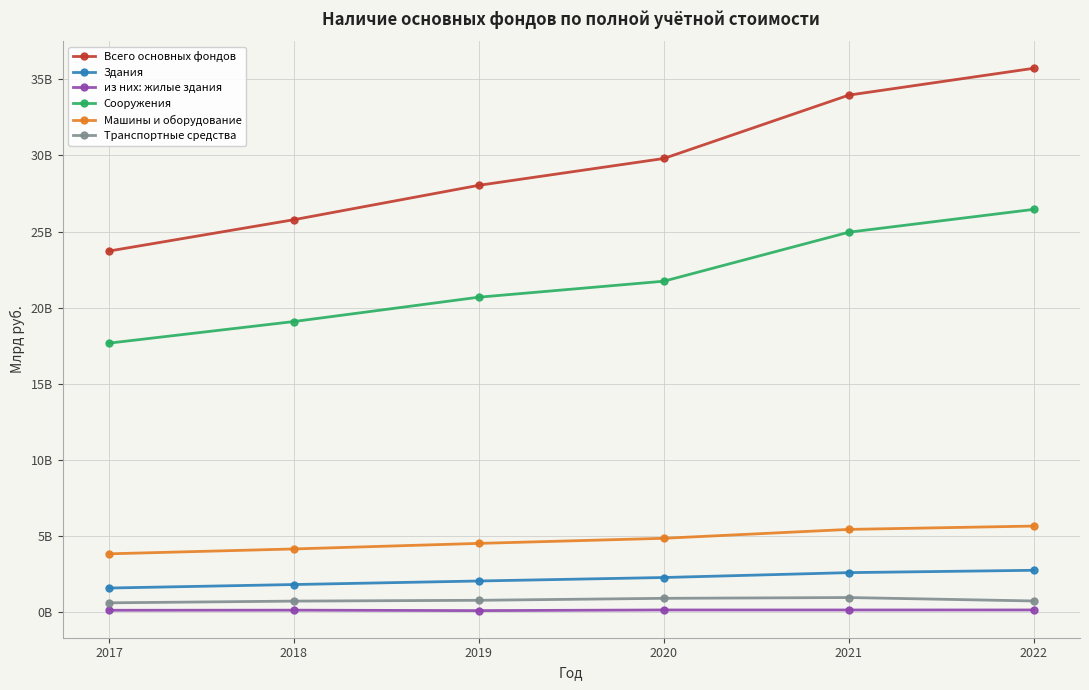

What is the sum of all Транспортные средства values?

4.5